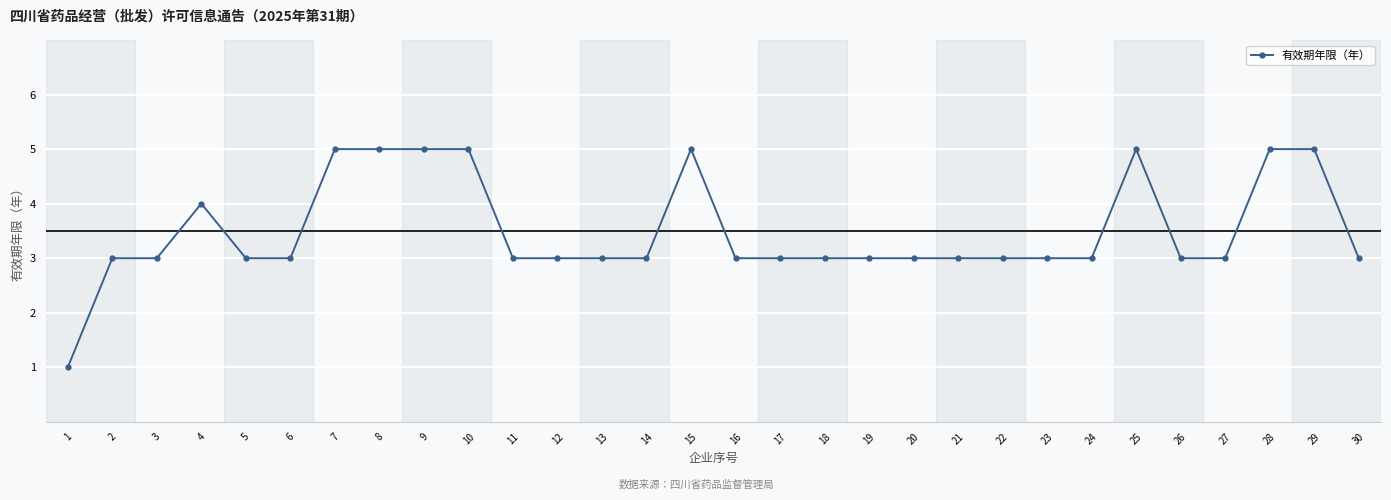

What value does the data have at 12?

3